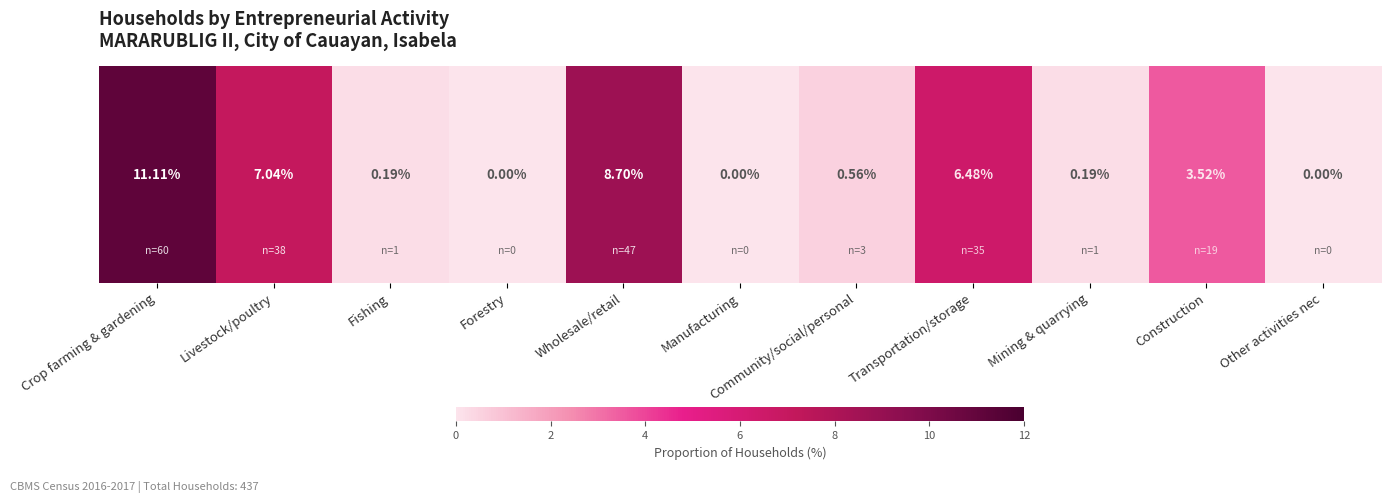

What is the sum of the values at Community/social/personal and Manufacturing?

0.6